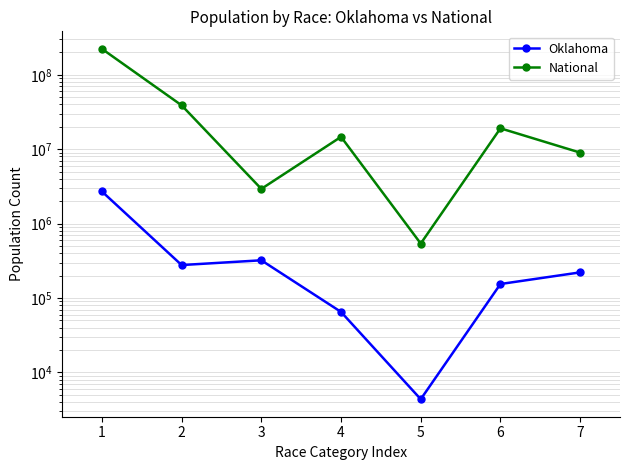

Rank the categories by National value from lowest to highest.

5, 3, 7, 4, 6, 2, 1